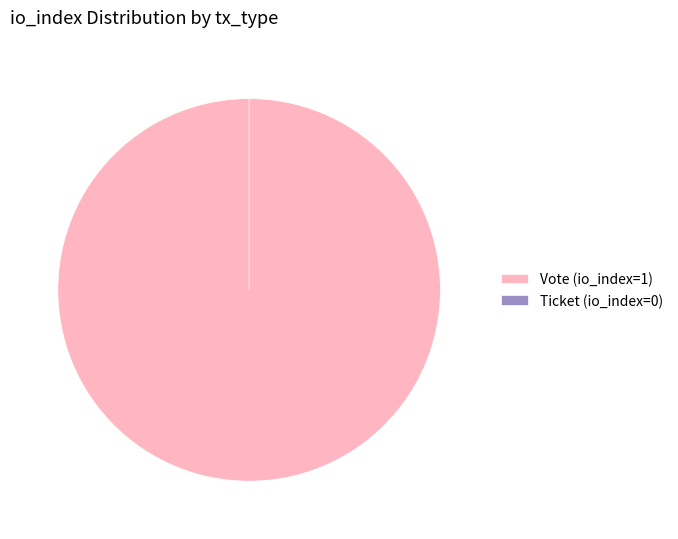

Rank the categories by value from lowest to highest.

Ticket (io_index=0), Vote (io_index=1)